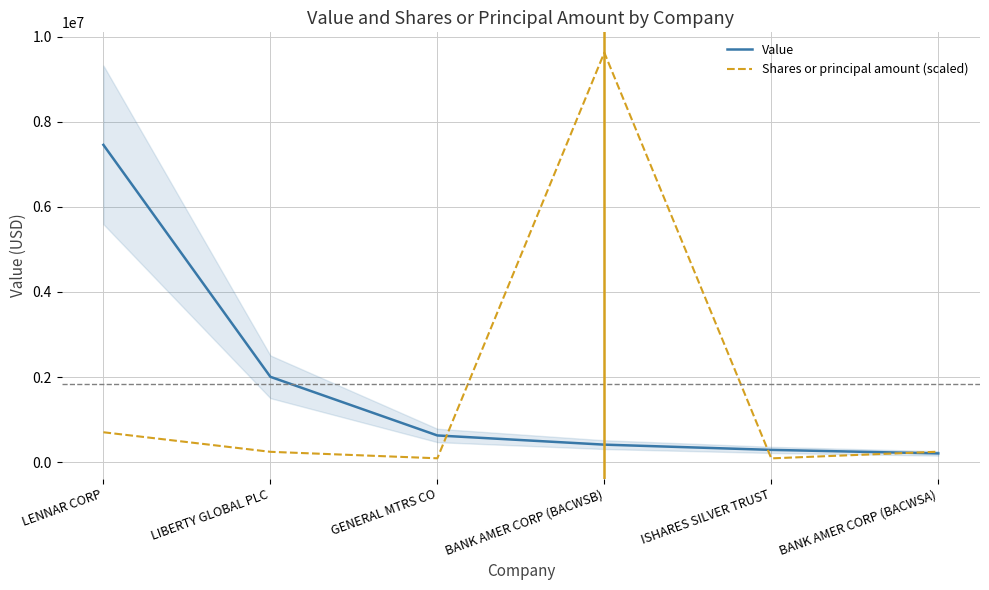

True or false: Shares or principal amount (scaled) has a value of 113573.4 at BANK AMER CORP (BACWSA).

False